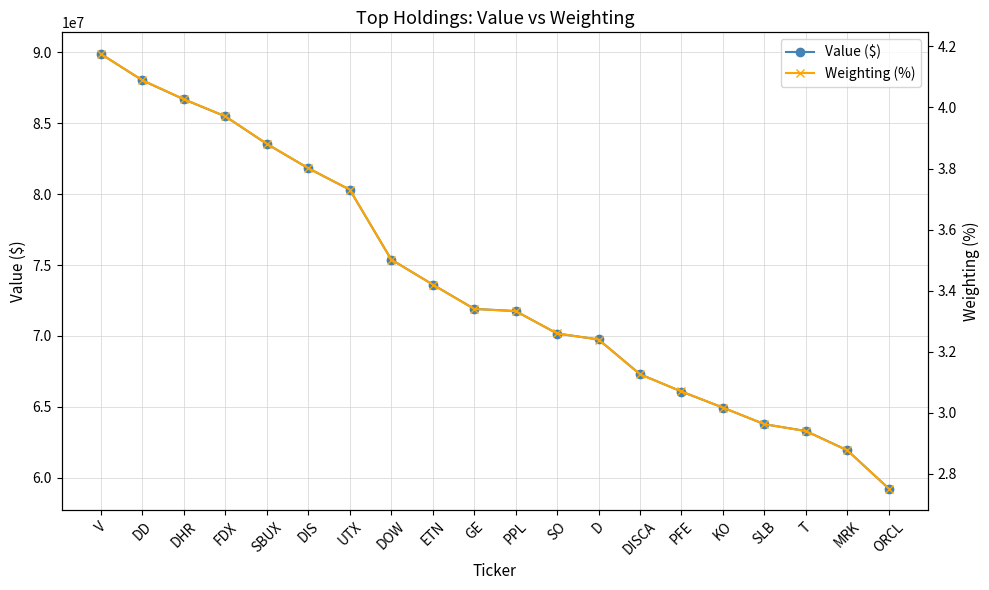

True or false: Weighting (%) and Value ($) intersect in this chart.

False